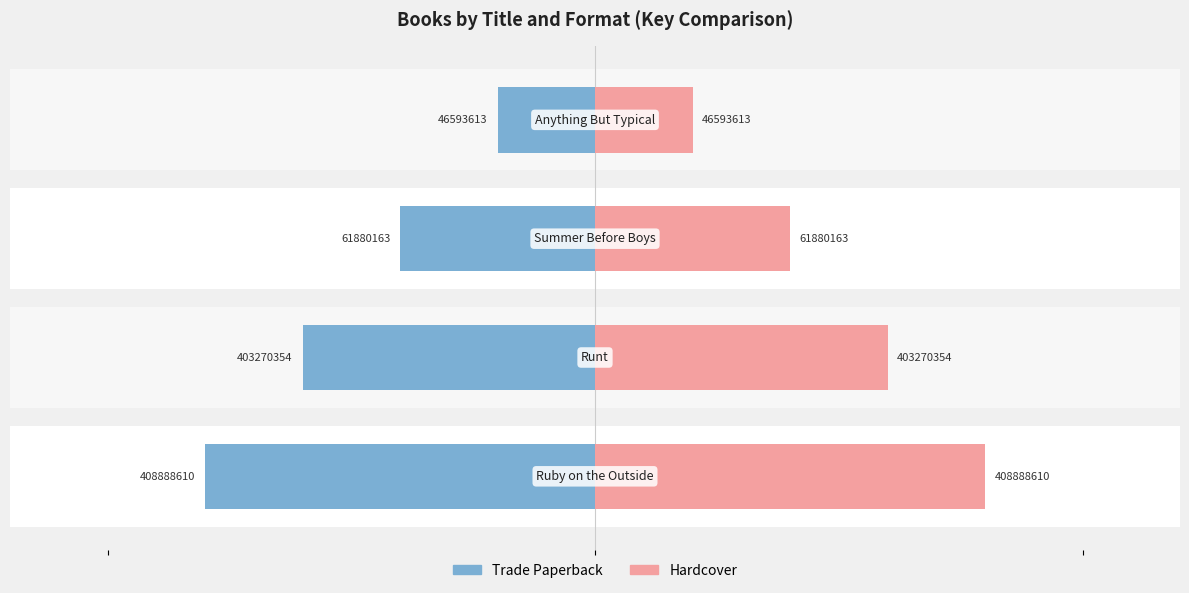

What is the value of the Trade Paperback bar at the 4th from the left?

1